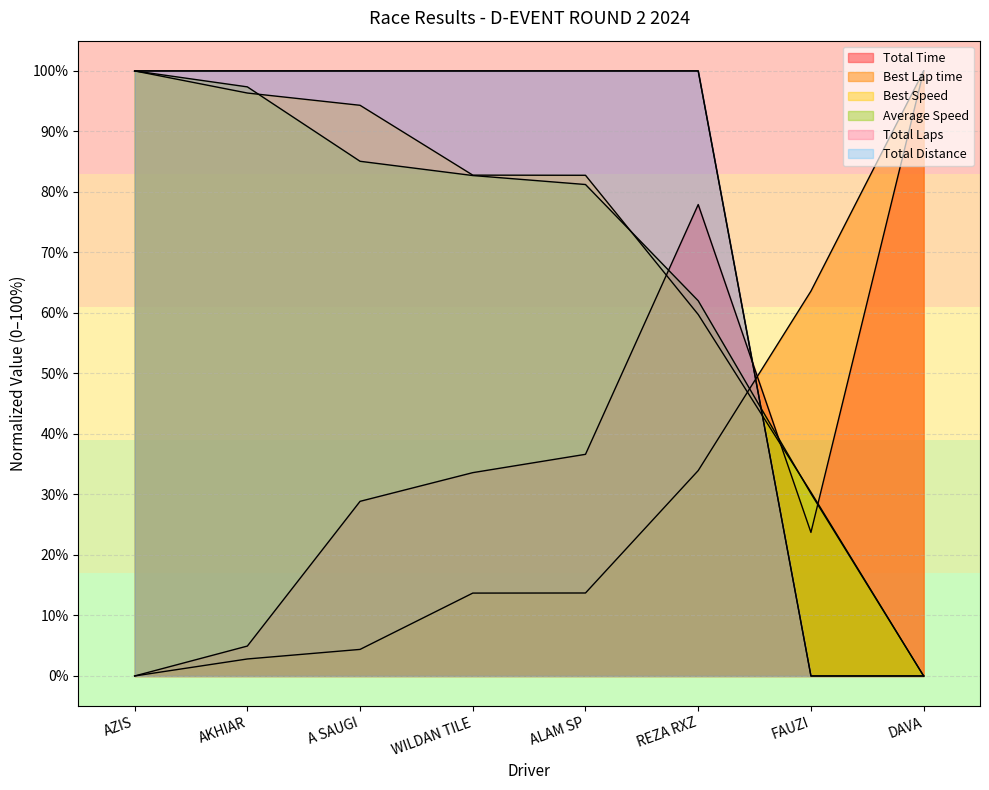

What is the approximate value of Average Speed at WILDAN TILE?

82.7